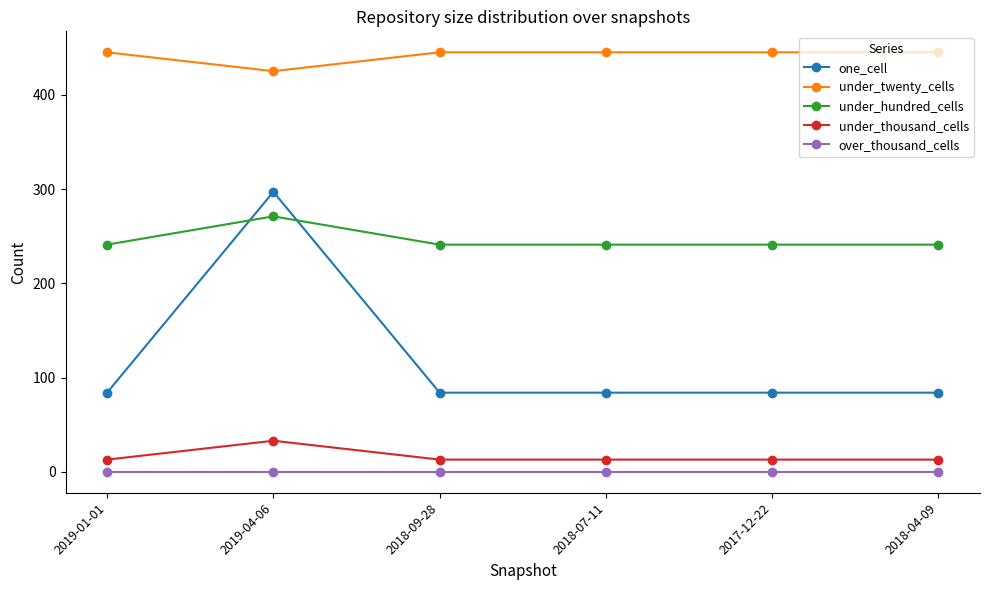

Reading left to right, list all the values displayed in this chart.

one_cell: 2019-01-01=84	2019-04-06=297	2018-09-28=84	2018-07-11=84	2017-12-22=84	2018-04-09=84
under_twenty_cells: 2019-01-01=445	2019-04-06=425	2018-09-28=445	2018-07-11=445	2017-12-22=445	2018-04-09=445
under_hundred_cells: 2019-01-01=241	2019-04-06=271	2018-09-28=241	2018-07-11=241	2017-12-22=241	2018-04-09=241
under_thousand_cells: 2019-01-01=13	2019-04-06=33	2018-09-28=13	2018-07-11=13	2017-12-22=13	2018-04-09=13
over_thousand_cells: 2019-01-01=0	2019-04-06=0	2018-09-28=0	2018-07-11=0	2017-12-22=0	2018-04-09=0